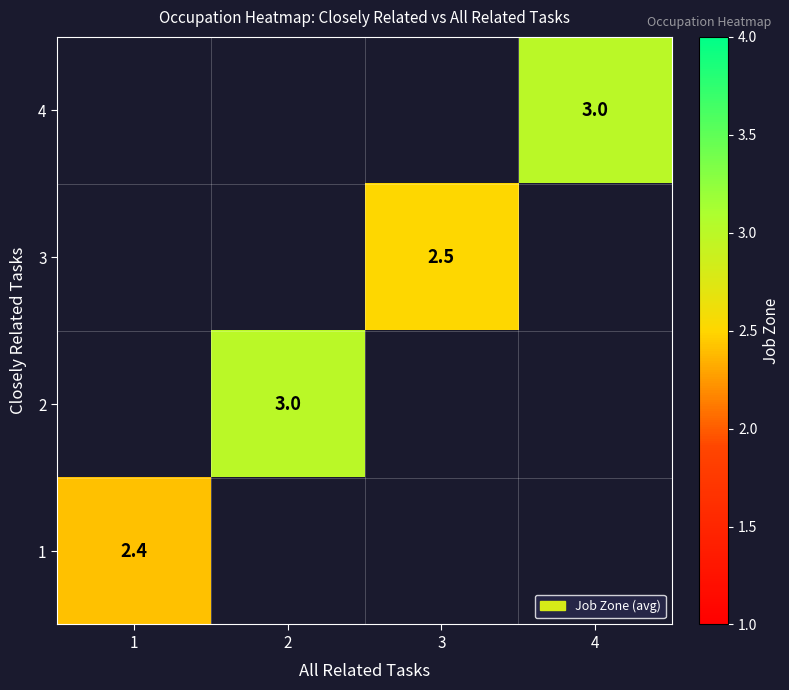

Which category has the lowest value across all series?

1